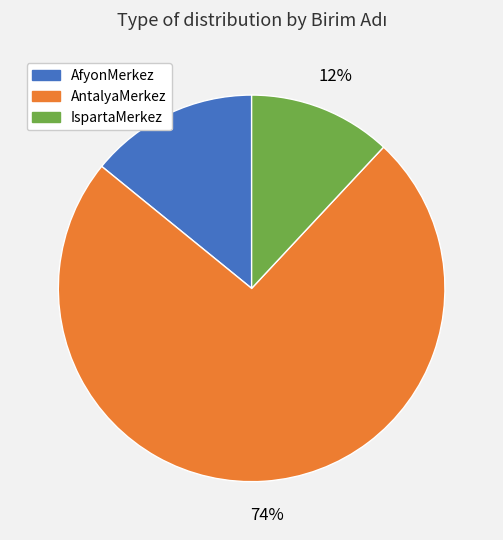

The AntalyaMerkez slice represents 74% of the pie. True or false?

True